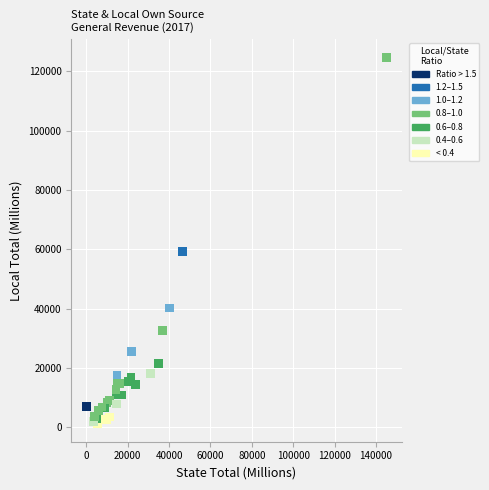

What Y value in the scatter plot is closest to 63040?

59376.7